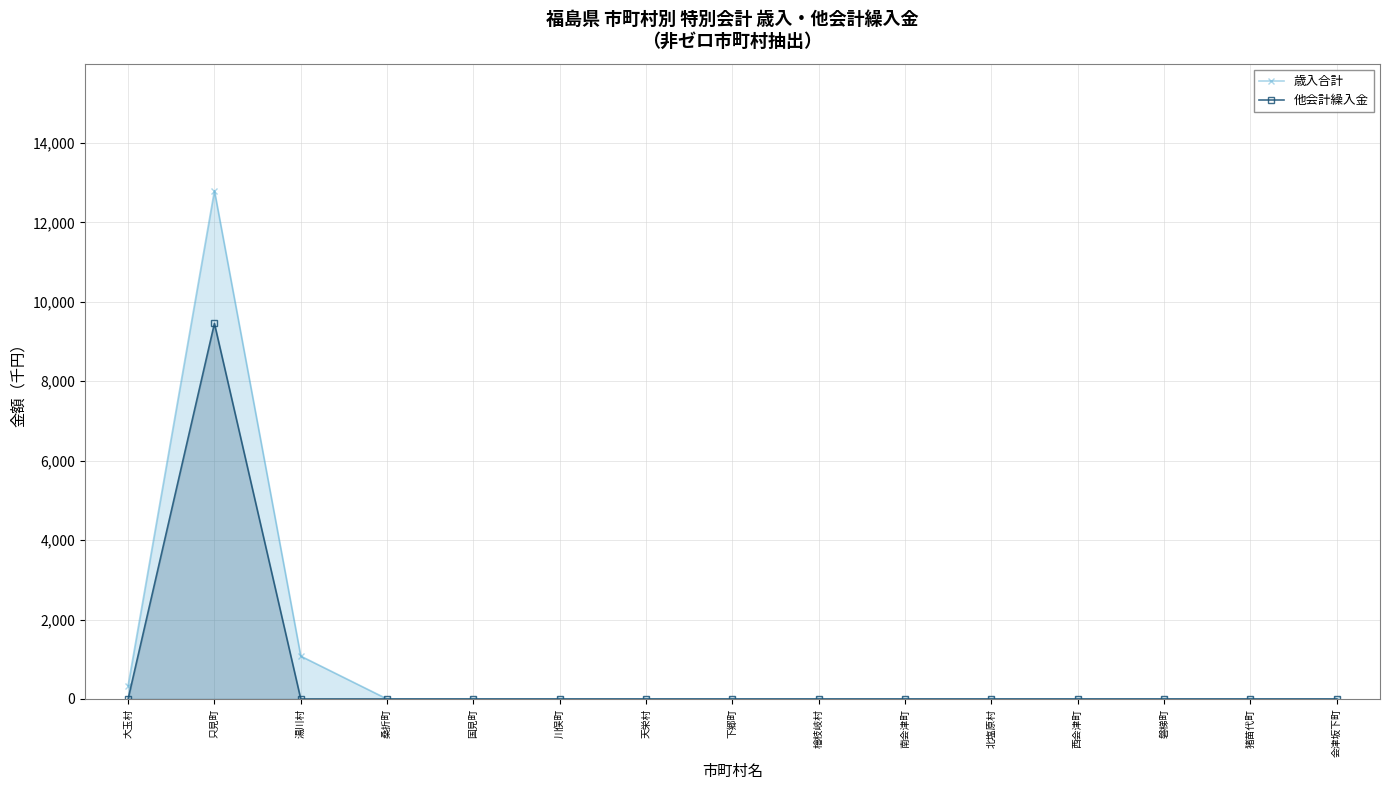

Rank the categories by 他会計繰入金 value from lowest to highest.

大玉村, 湯川村, 桑折町, 国見町, 川俣町, 天栄村, 下郷町, 檜枝岐村, 南会津町, 北塩原村, 西会津町, 磐梯町, 猪苗代町, 会津坂下町, 只見町